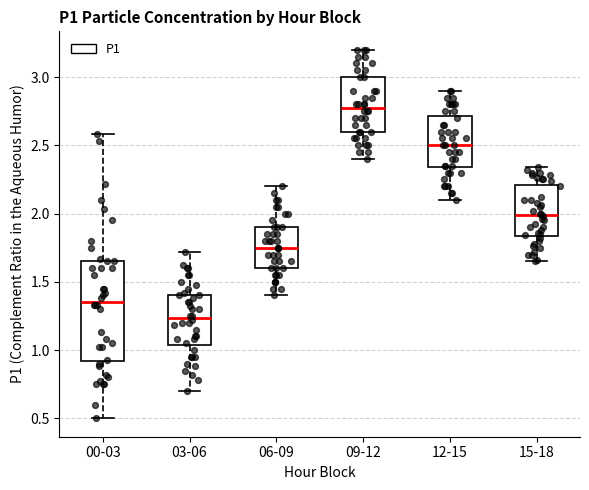

Reading left to right, read every box against the y-axis: the position of its median line, the range the box covers, and the ends of its whiskers. The values are not printed on the chart, so give them approximately, as read against the axis.

00-03: median 1.35, box 0.90 to 1.65, whiskers 0.50 to 2.60
03-06: median 1.25, box 1.05 to 1.40, whiskers 0.70 to 1.70
06-09: median 1.75, box 1.60 to 1.90, whiskers 1.40 to 2.20
09-12: median 2.80, box 2.60 to 3.00, whiskers 2.40 to 3.20
12-15: median 2.50, box 2.35 to 2.70, whiskers 2.10 to 2.90
15-18: median 2.00, box 1.85 to 2.20, whiskers 1.65 to 2.35